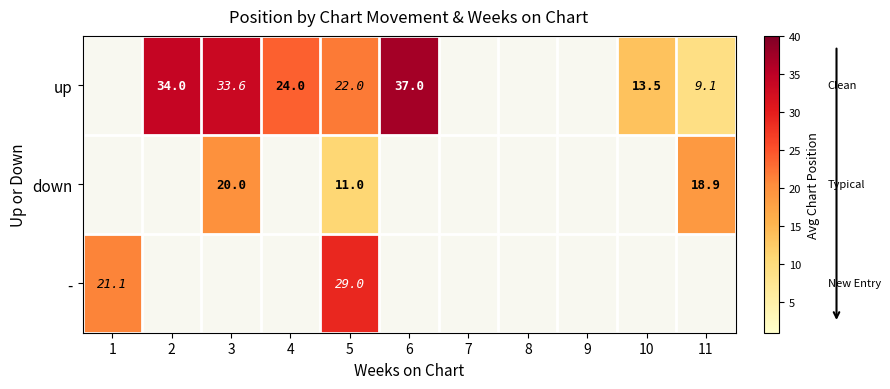

Count the number of categories in the chart.

11